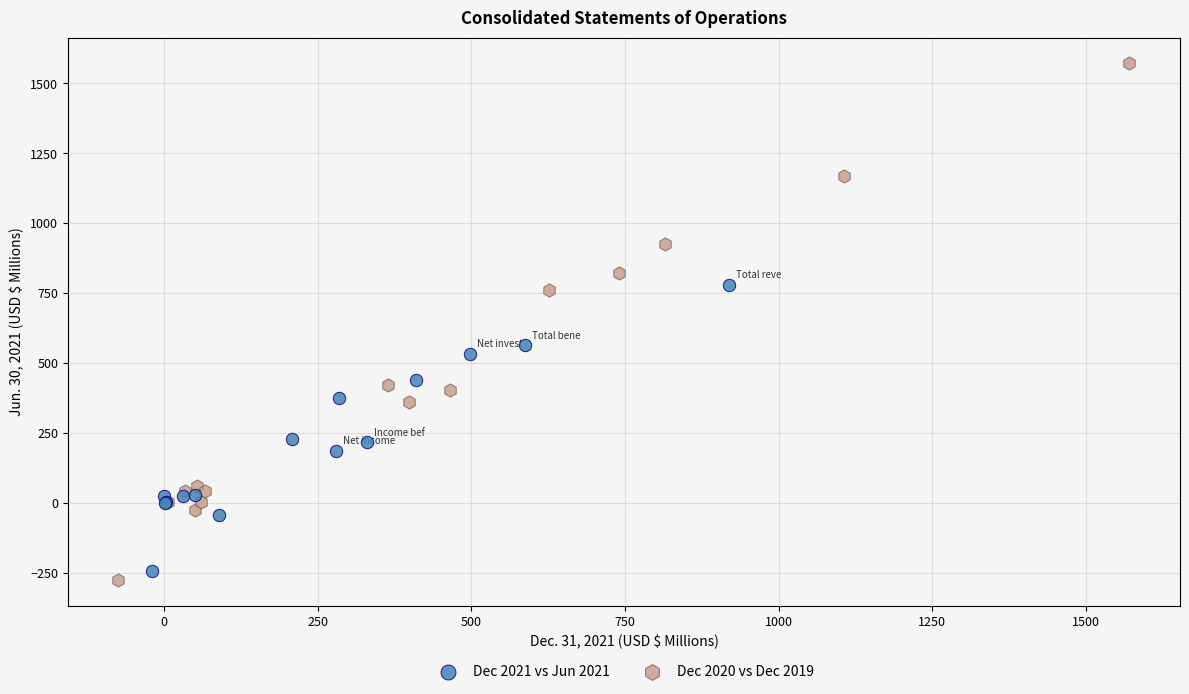

Which series has the largest Y range (max minus min)?

Dec 2020 vs Dec 2019